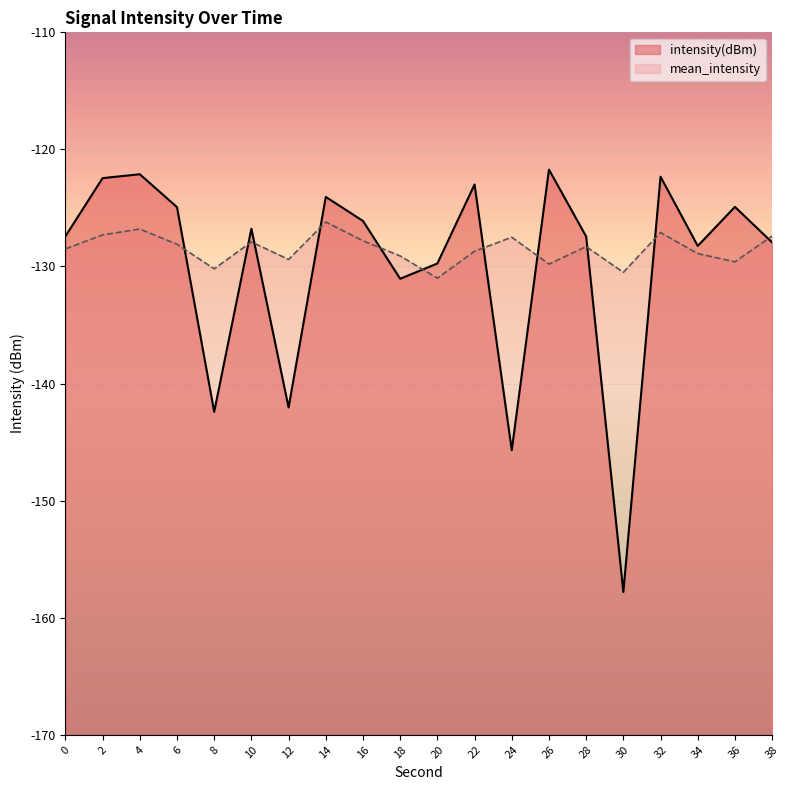

What is the spread (max minus min) of values at 2?

4.8